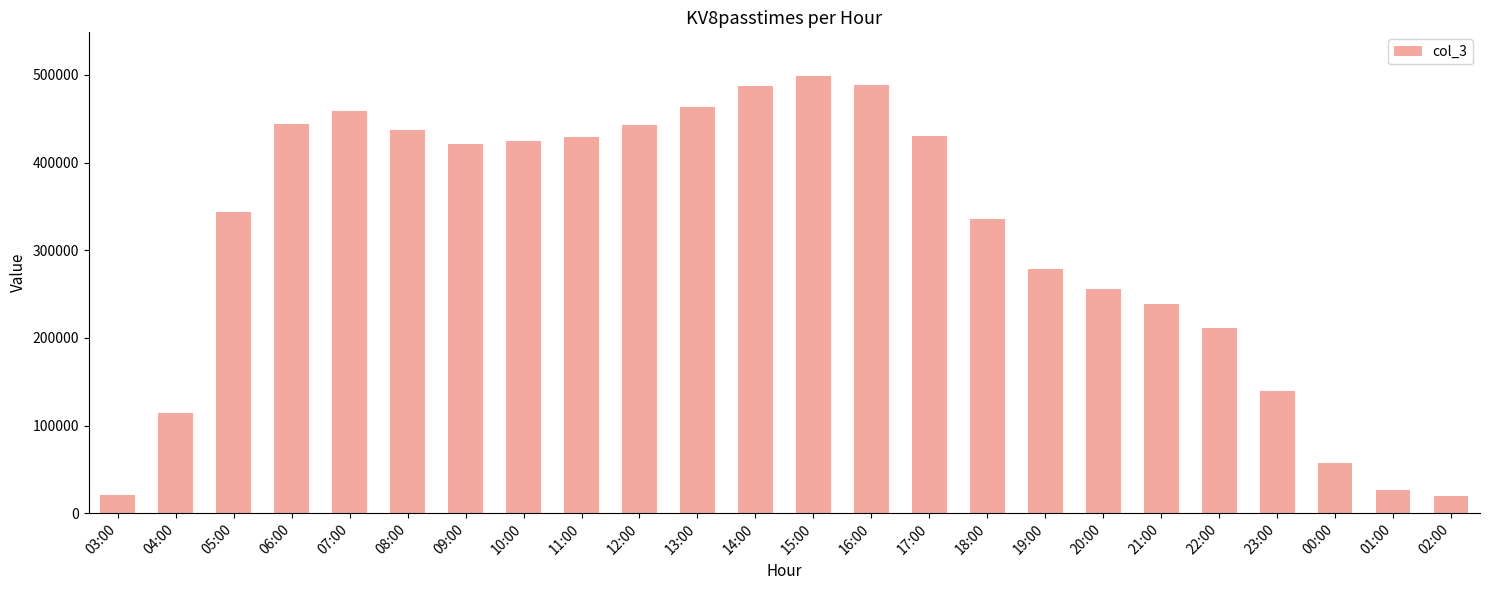

Approximately how many times larger is the value at 04:00 compared to 11:00?

0.3